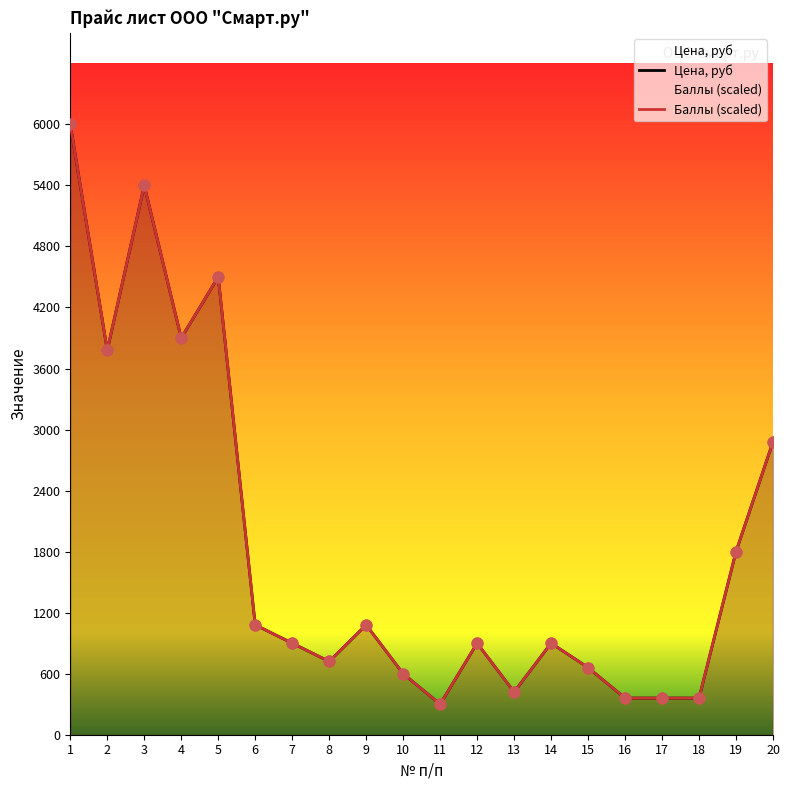

Which series reaches the minimum Y coordinate?

Цена, руб